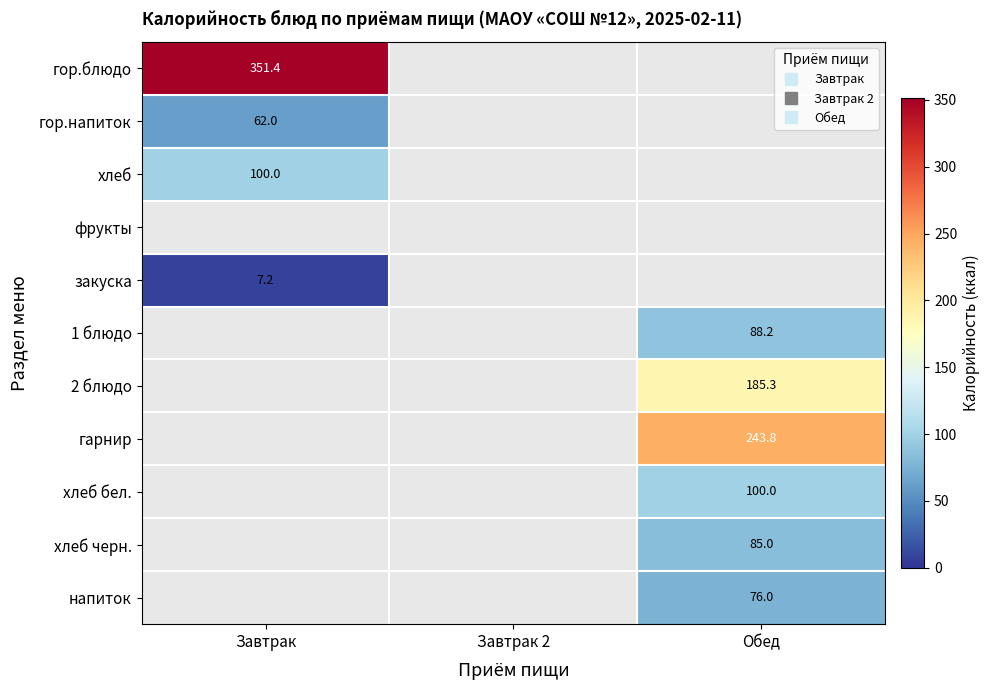

At which label does гор.блюдо reach its minimum?

Завтрак